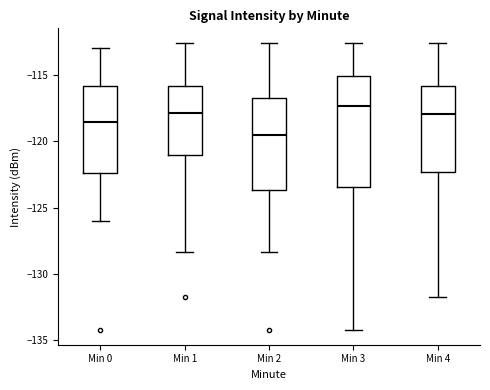

Which box's median line is the highest?

Min 3